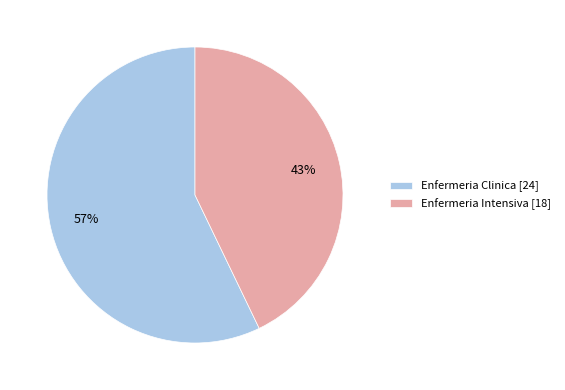

To the nearest percent, what is the difference between the largest and smallest slice percentages?

14%